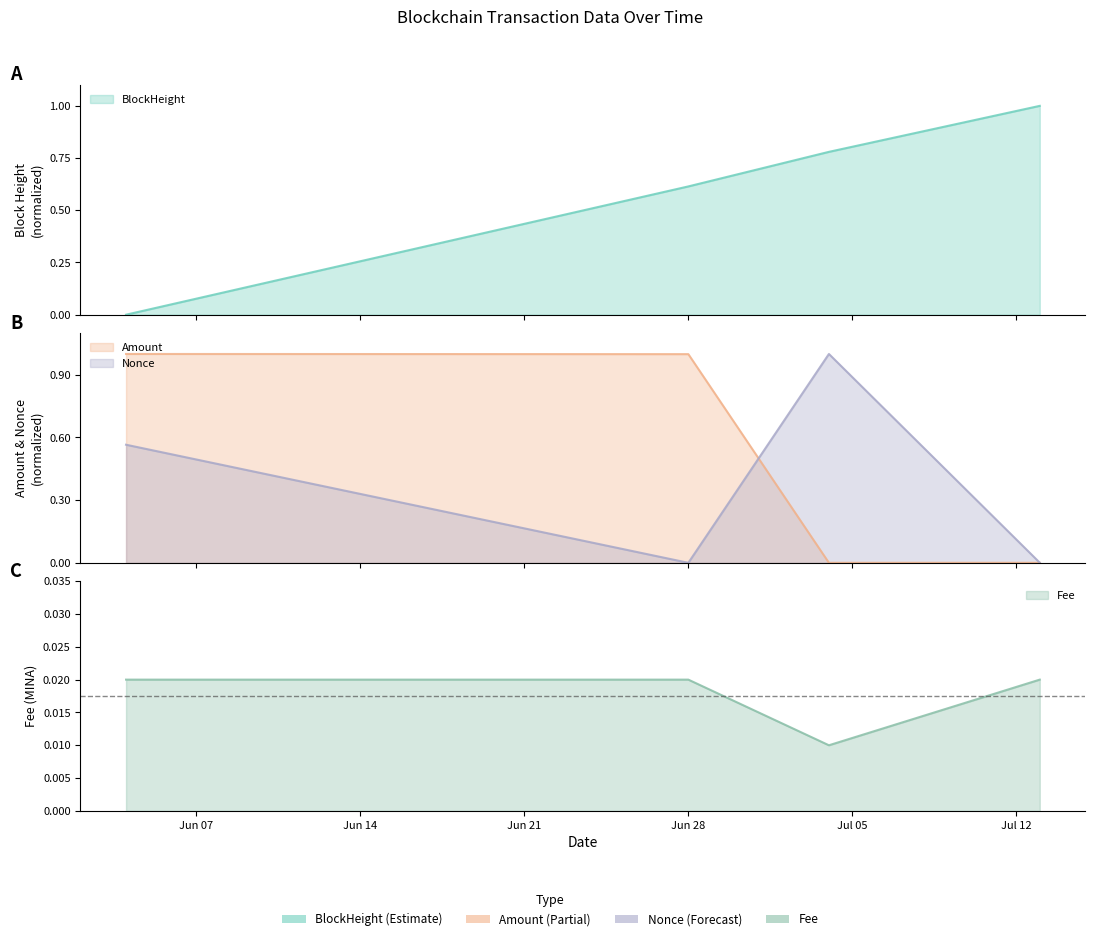

What is the maximum value for Nonce?

1.0